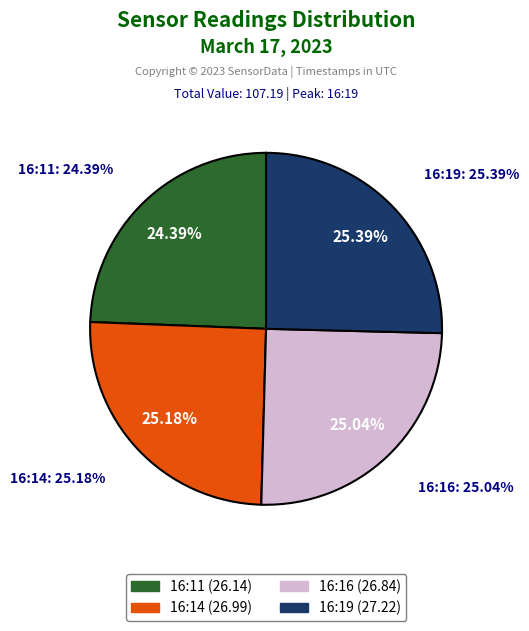

To the nearest percent, what is the combined percentage of 16:19 and 16:11?

50%